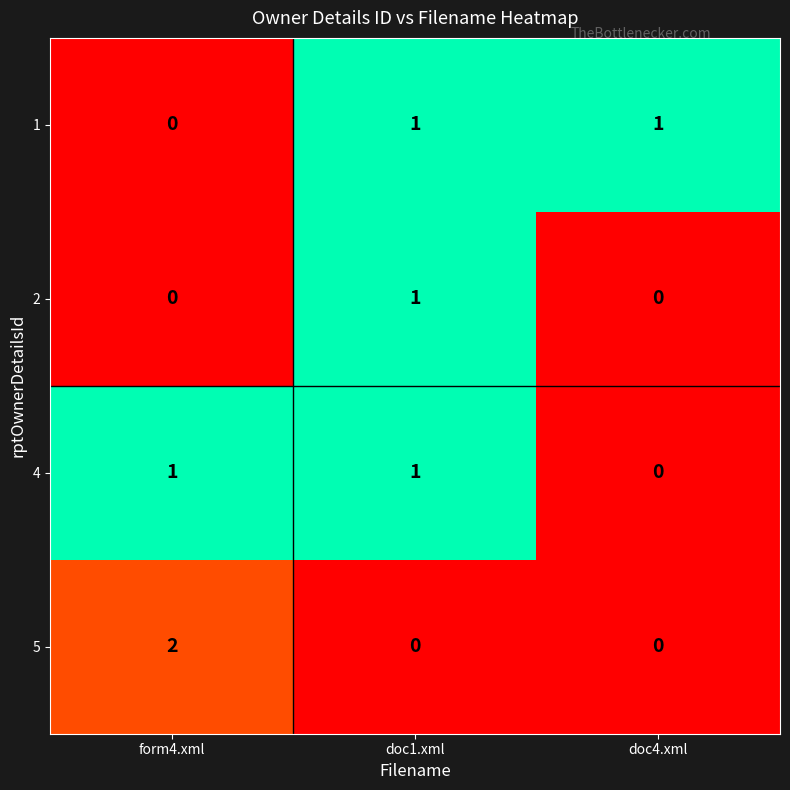

What is the greatest value displayed?

2